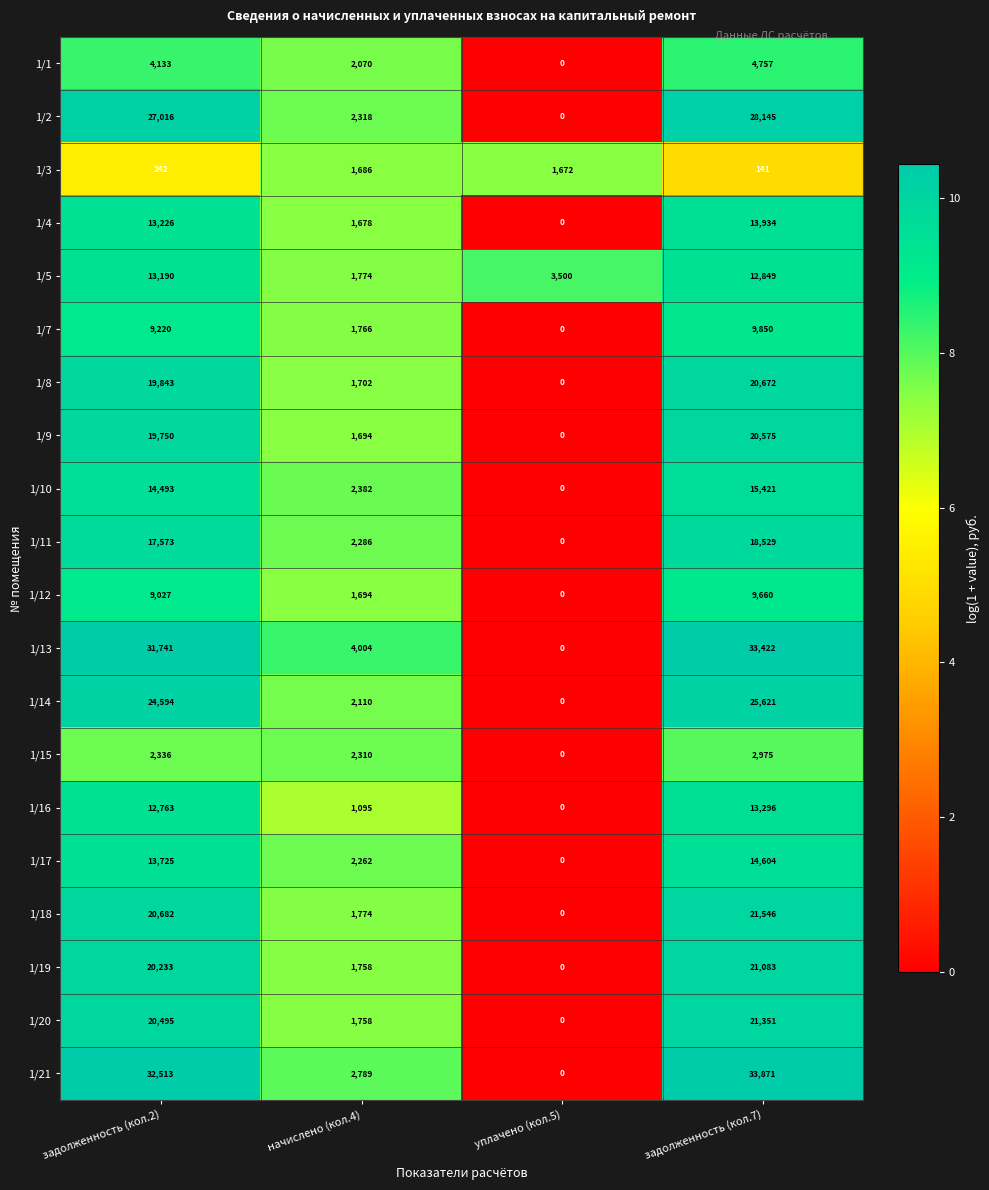

Rank the series at задолженность (кол.7) from lowest to highest value.

1/3, 1/15, 1/1, 1/12, 1/7, 1/5, 1/16, 1/4, 1/17, 1/10, 1/11, 1/9, 1/8, 1/19, 1/20, 1/18, 1/14, 1/2, 1/13, 1/21